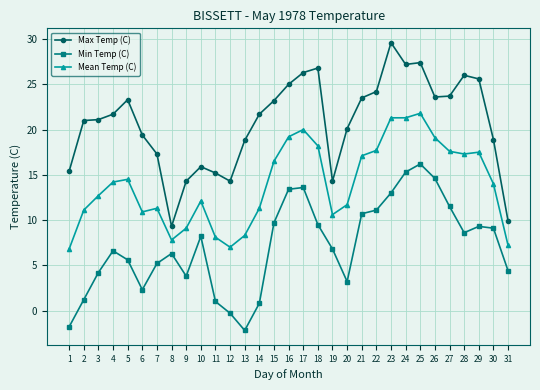

What are all the series names shown in the legend?

Max Temp (C), Min Temp (C), Mean Temp (C)